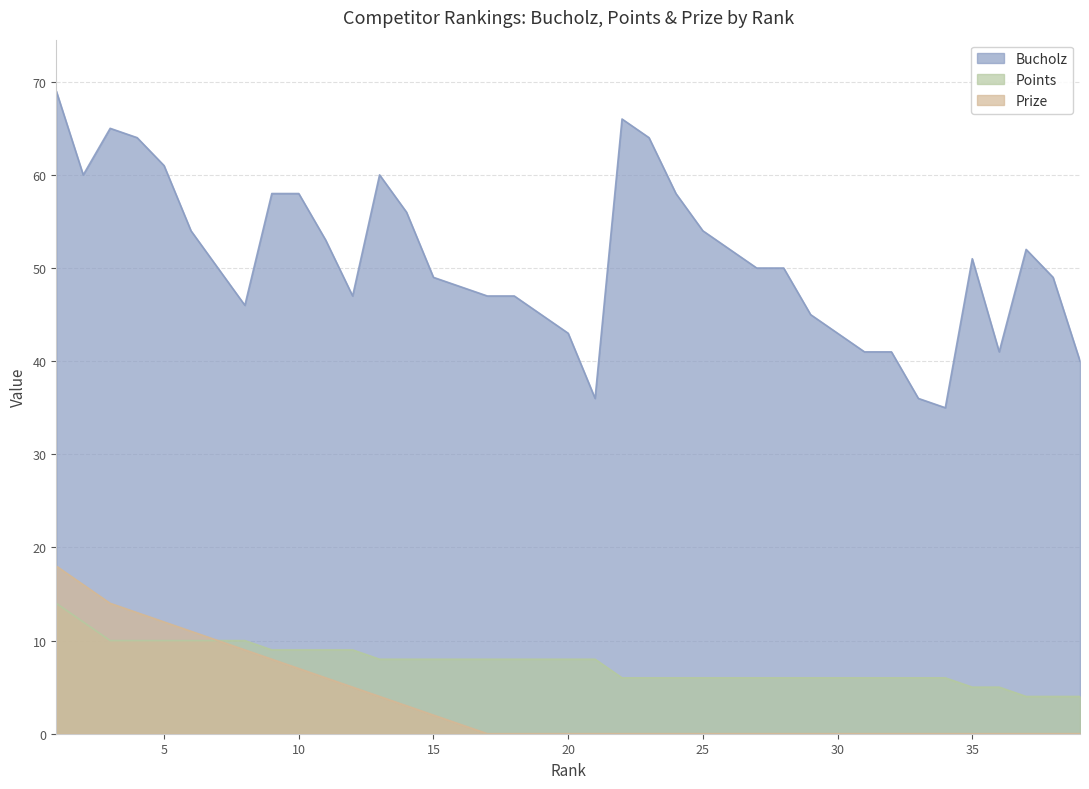

How many data points in Prize are above 0?

16